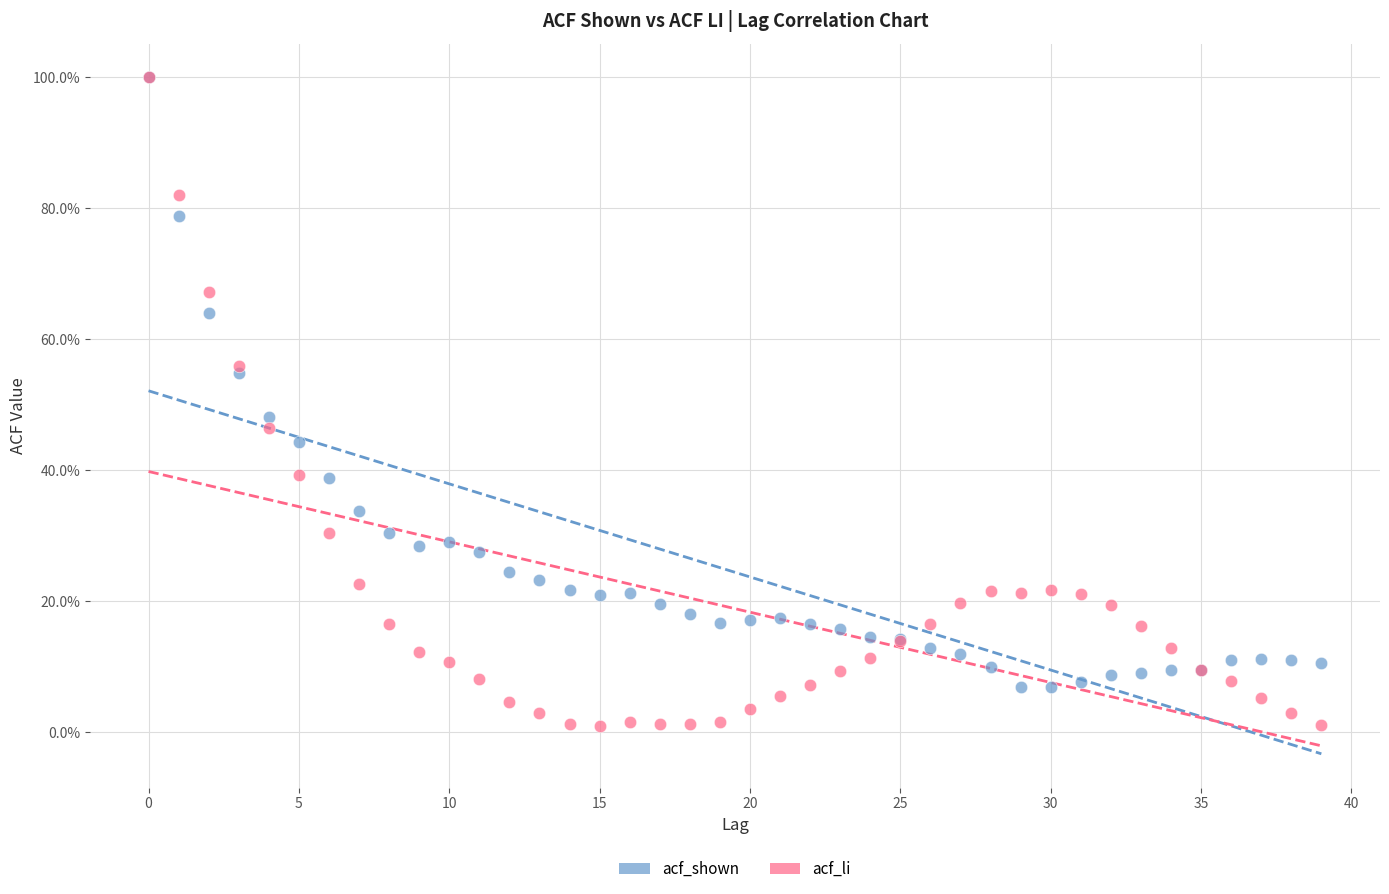

What are all the series names shown in the legend?

acf_shown, acf_li